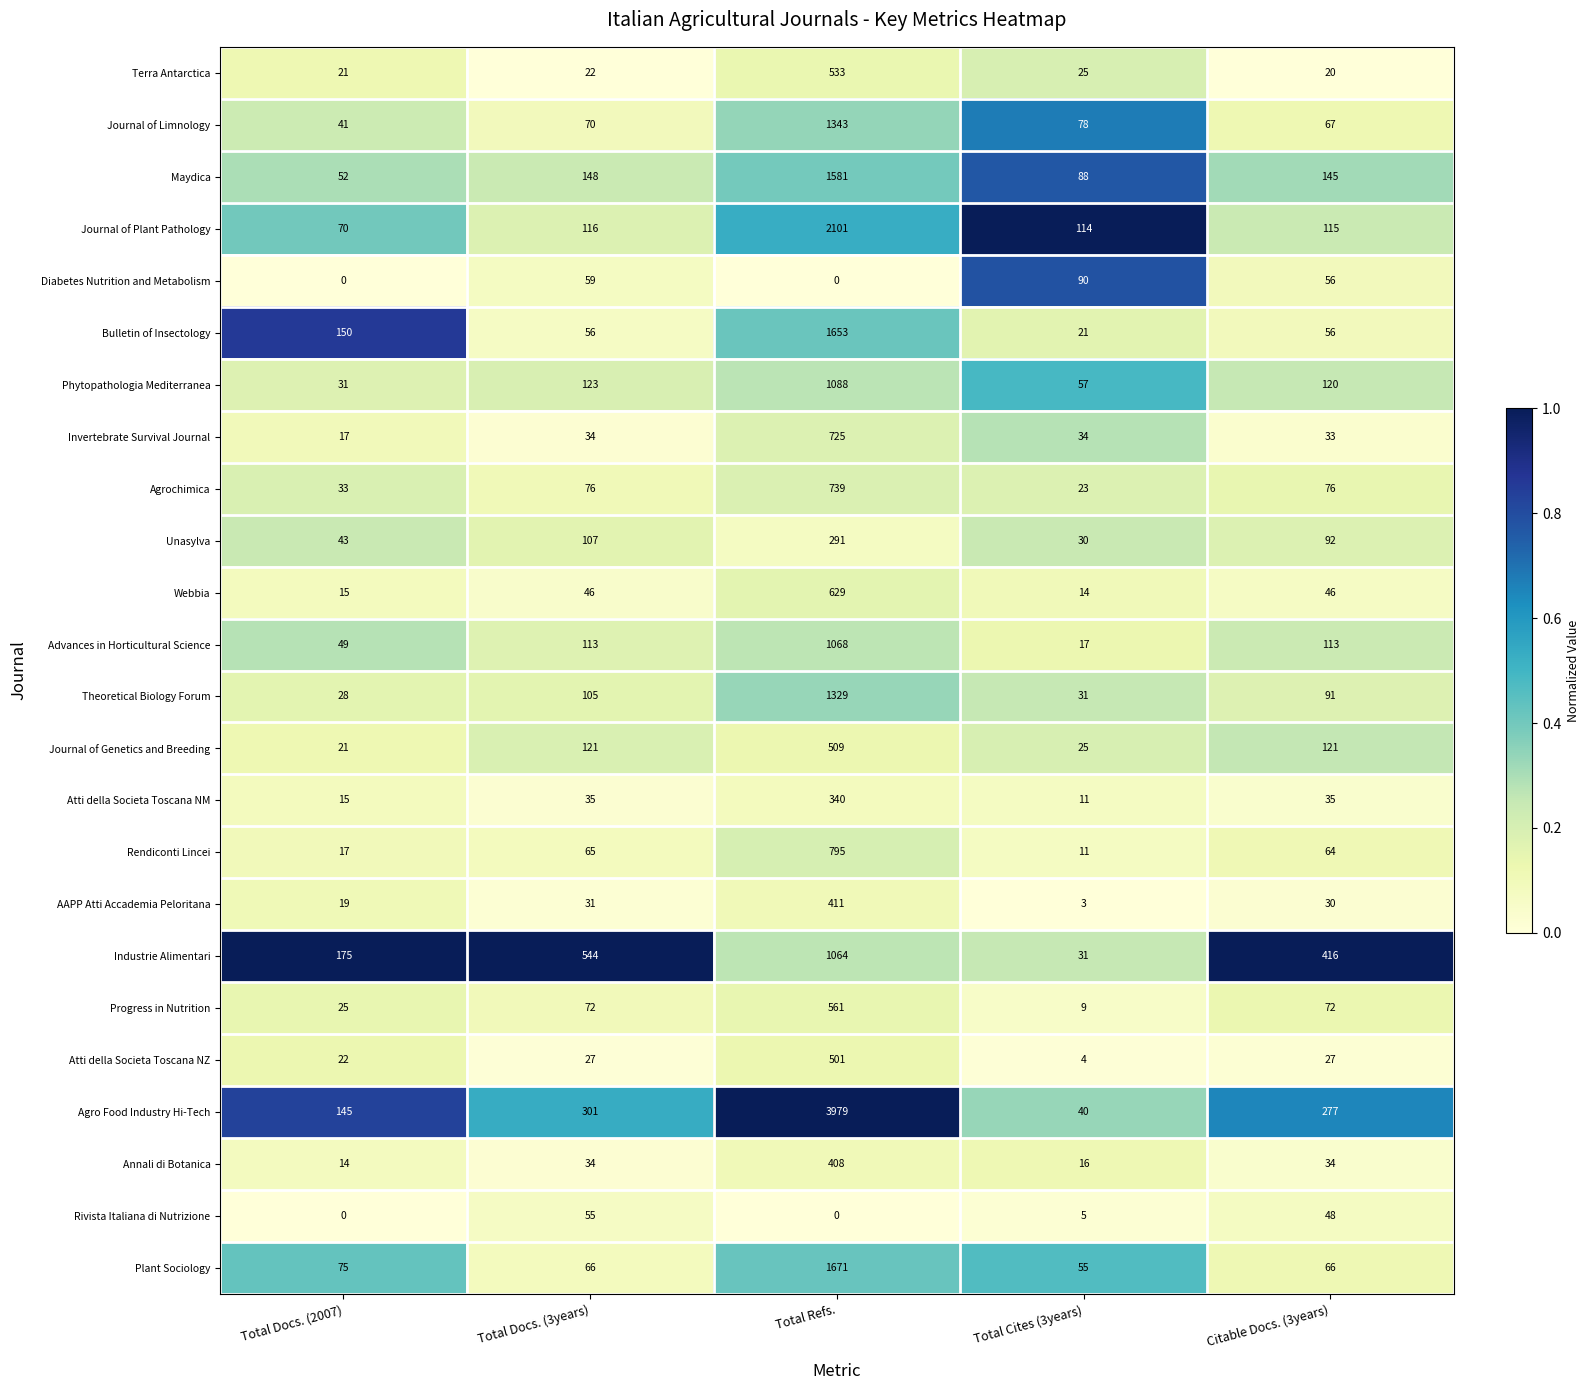

Which series has the widest spread of values?

Agro Food Industry Hi-Tech